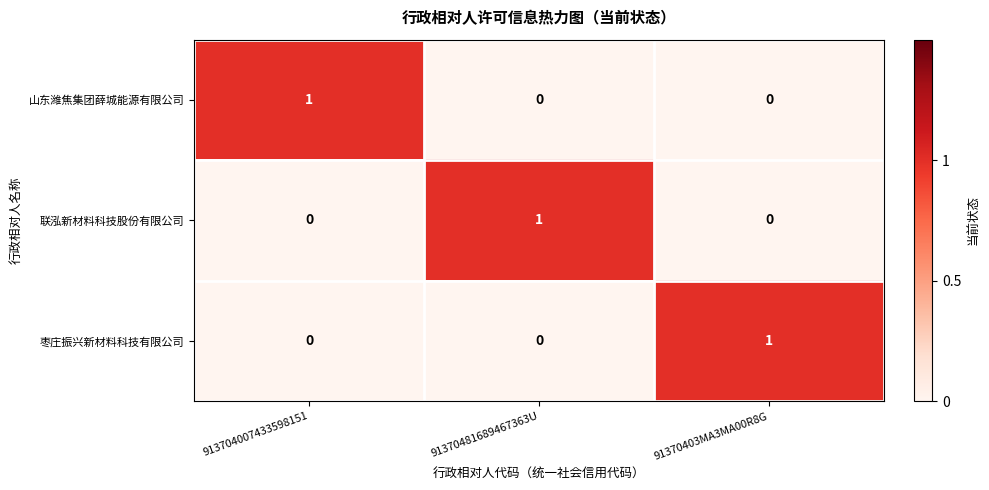

True or false: 联泓新材料科技股份有限公司 has a value of 1 at 91370481689467363U.

True